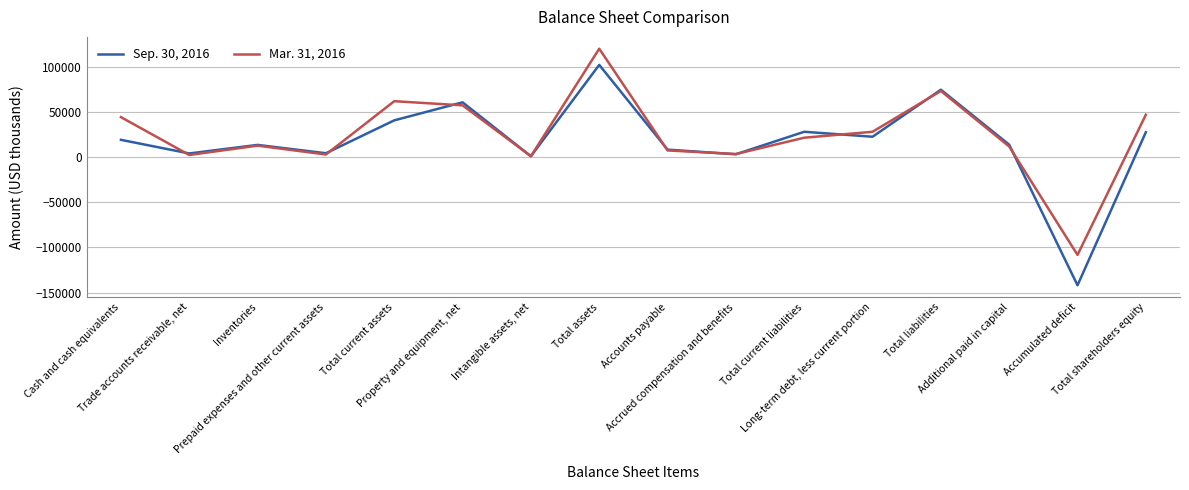

The Mar. 31, 2016 series shows 73027 at Total liabilities. True or false?

True